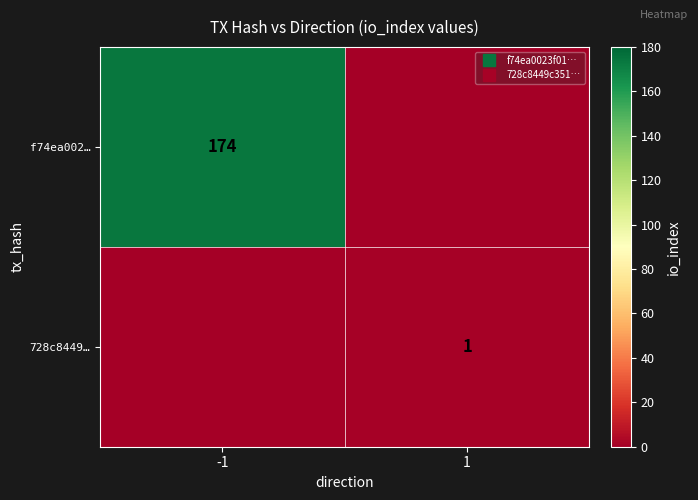

At how many categories does at least one series exceed 37?

1